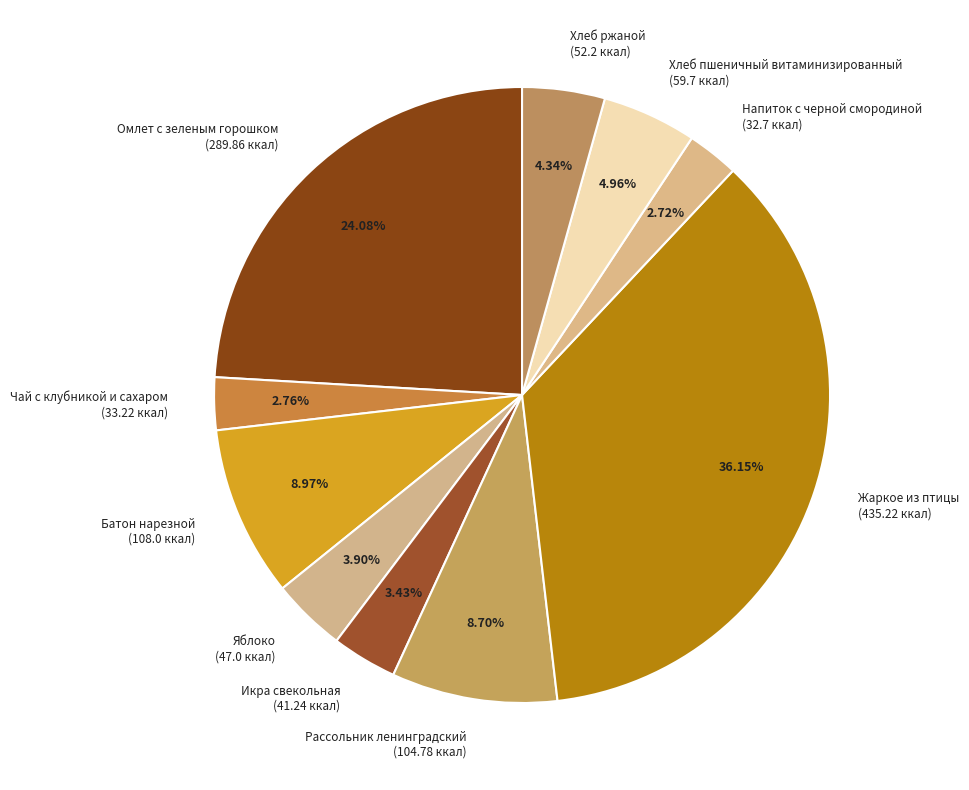

How many slices are in this pie chart?

10